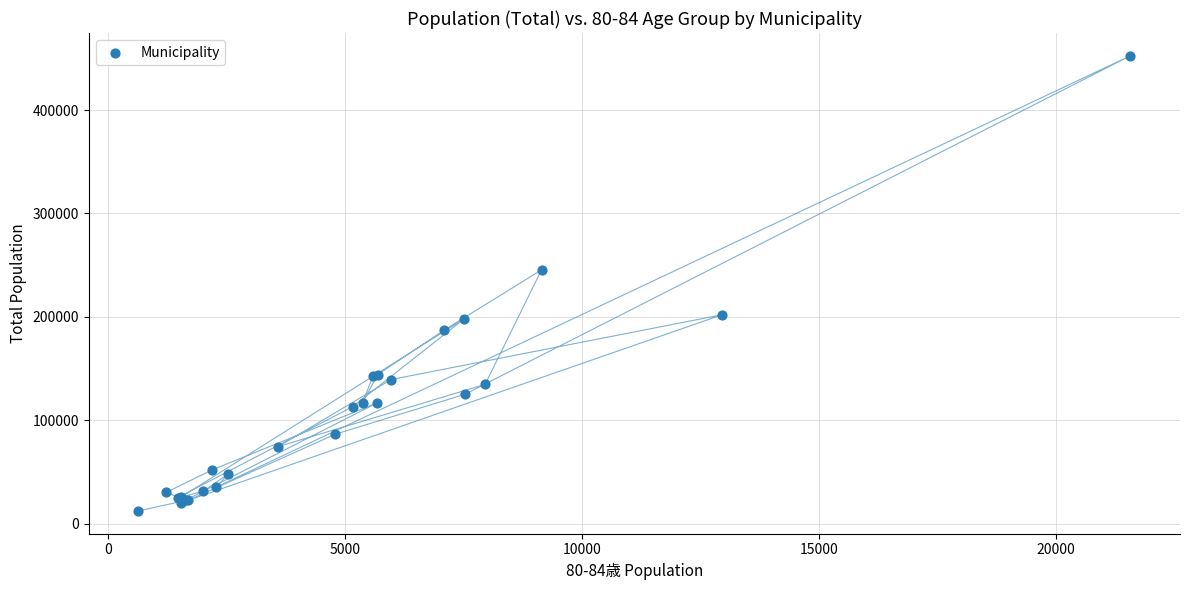

What Y value in the scatter plot is closest to 232402?

245457.0